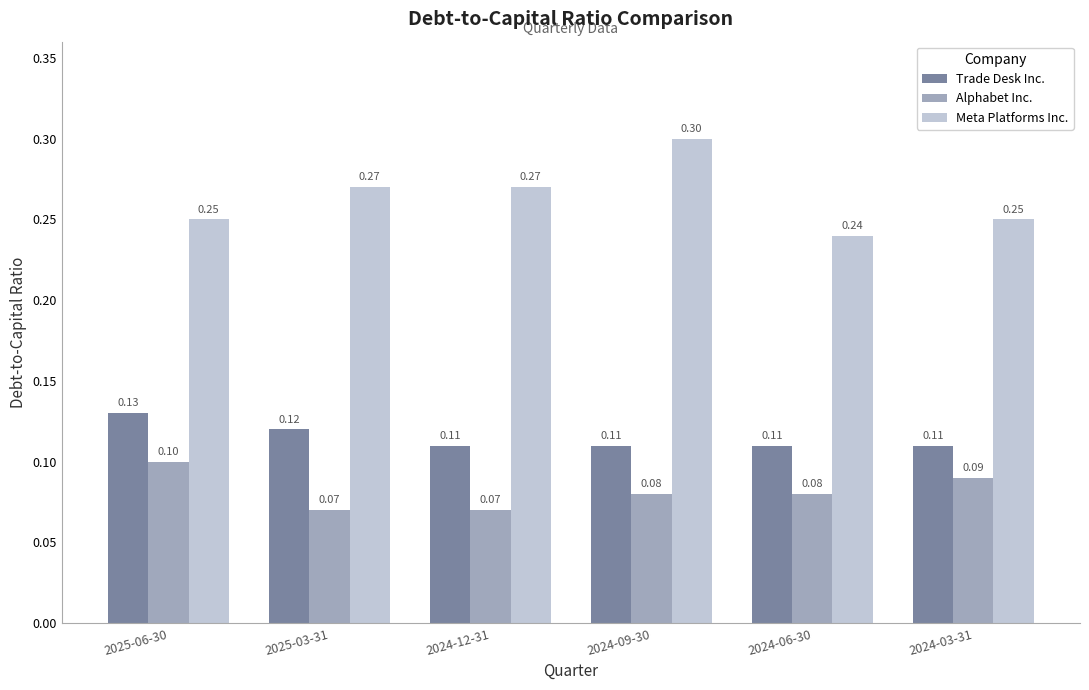

At how many categories does at least one series exceed 0?

6